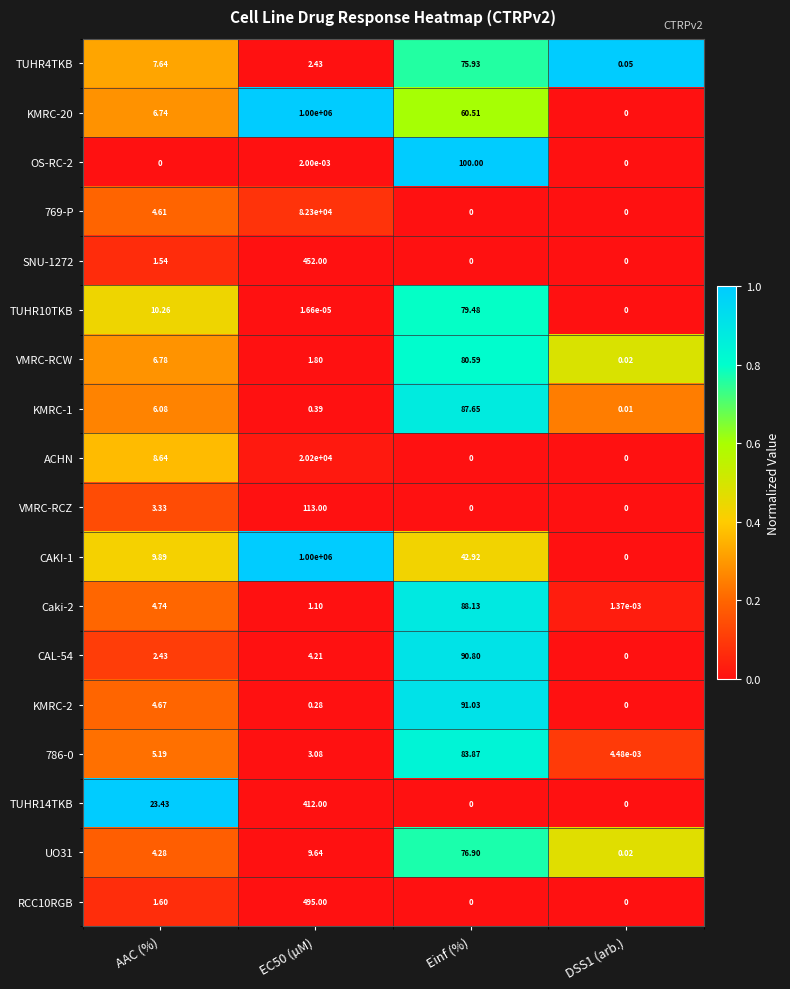

At which label does OS-RC-2 reach its peak?

Einf (%)